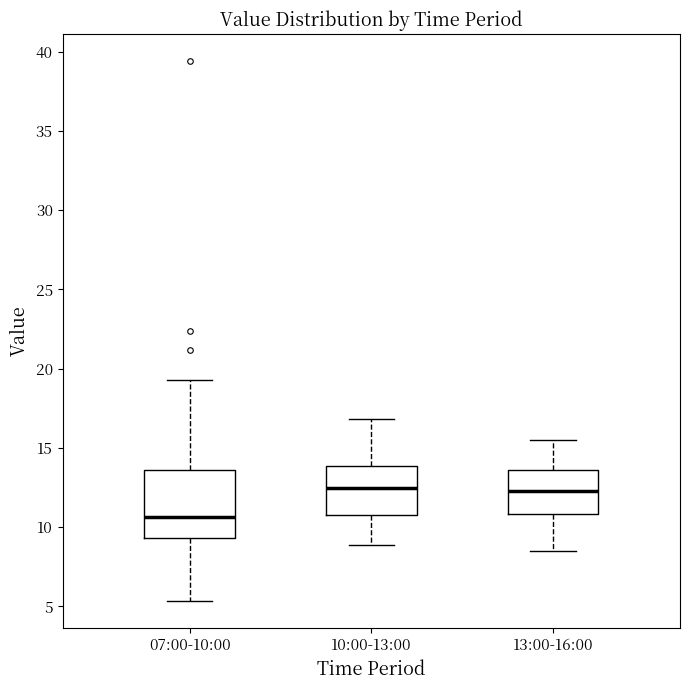

Which box's median line is the lowest?

07:00-10:00